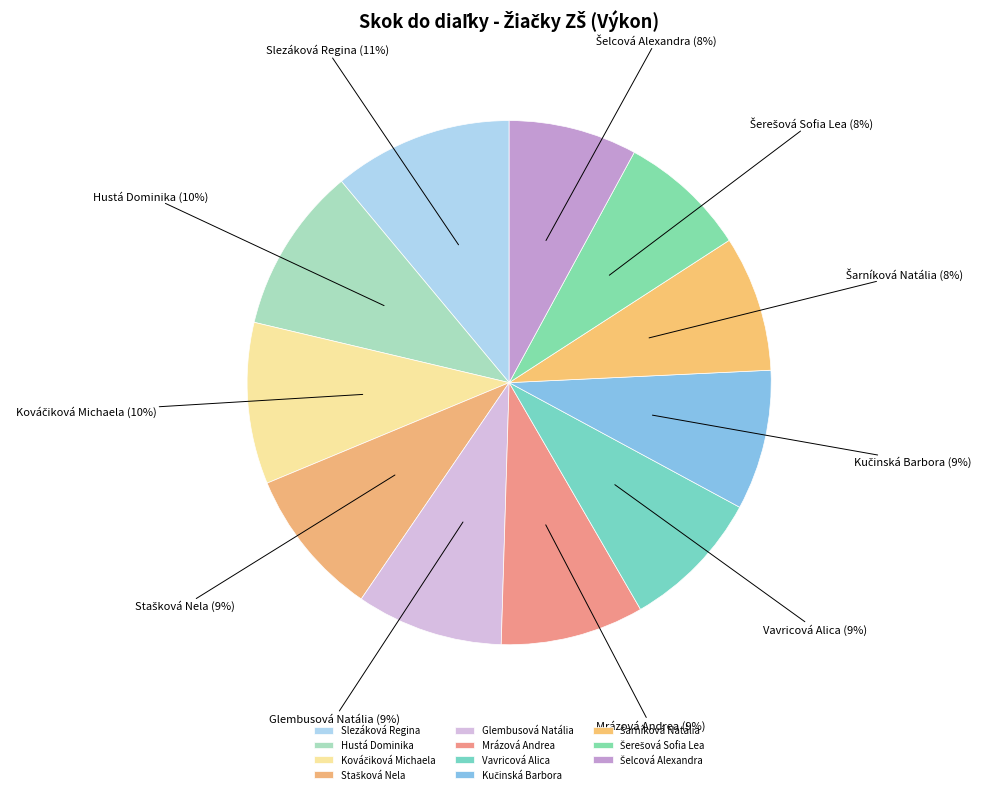

To the nearest percent, what is the average slice percentage?

9%